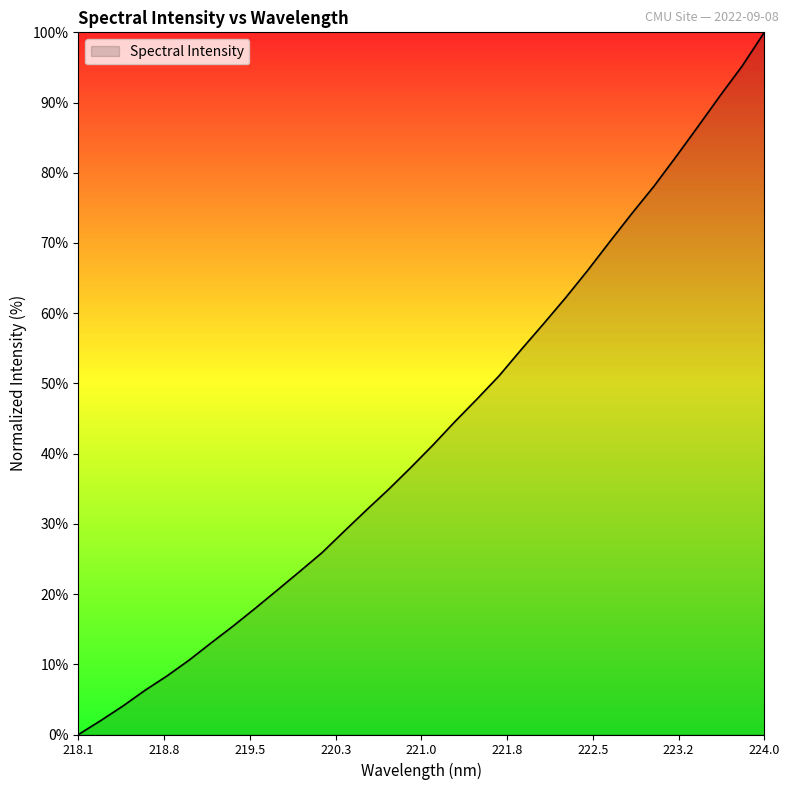

What is the maximum value shown in the chart?

100.0